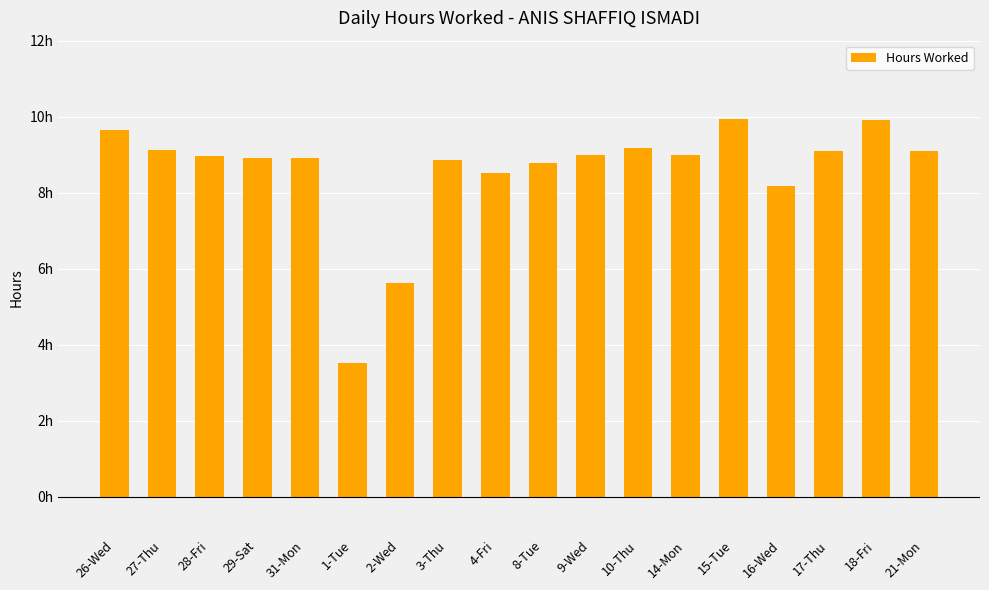

What is the change in value from 27-Thu to 14-Mon?

-0.1